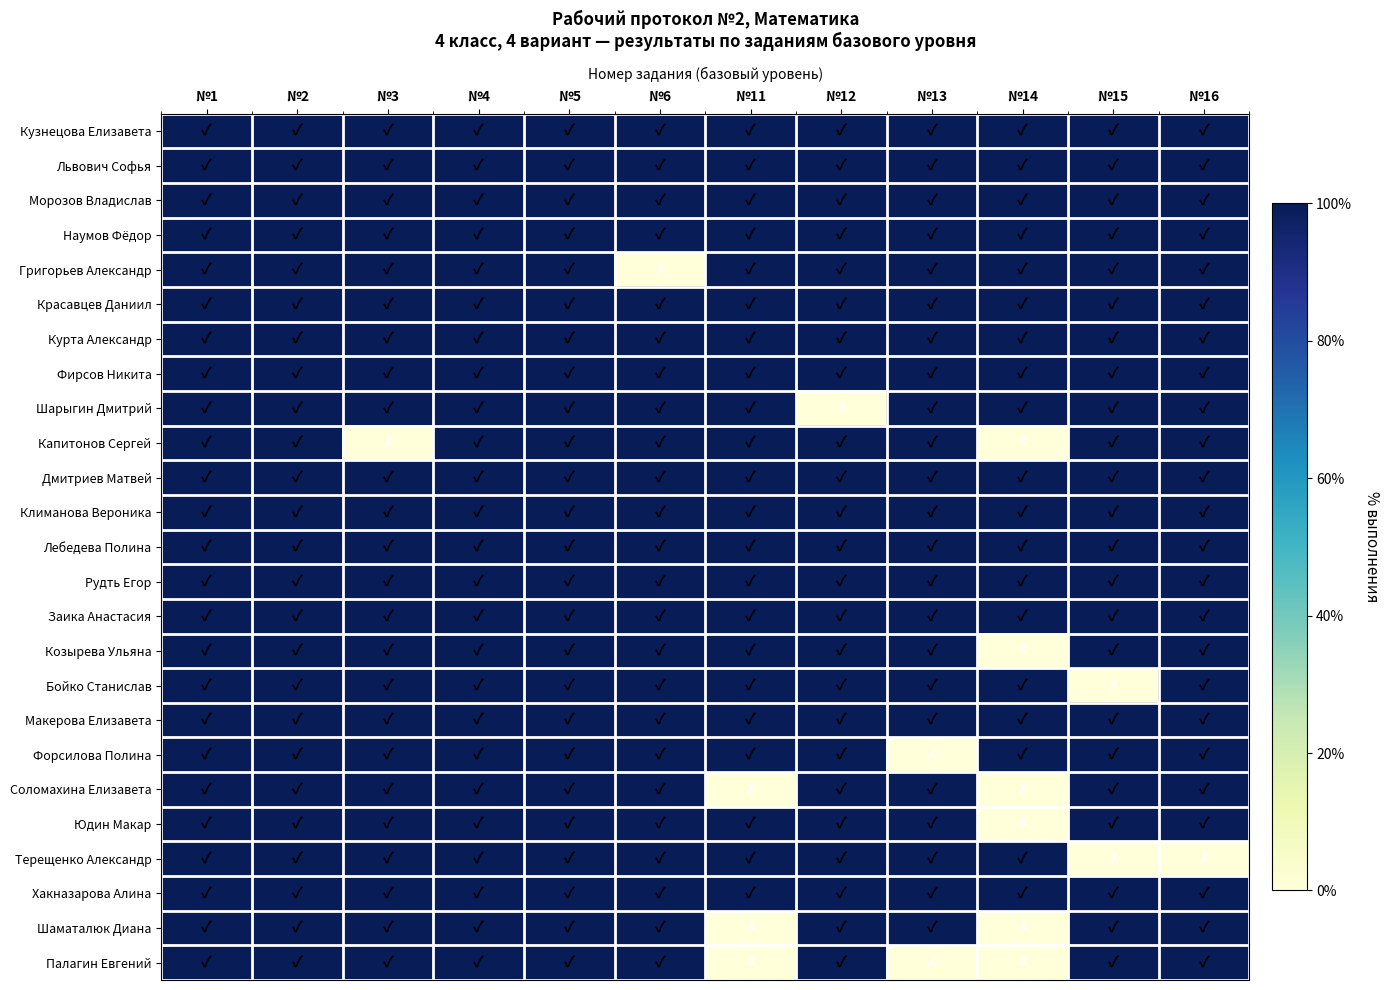

Reading left to right, transcribe all the data shown in this chart.

Кузнецова Елизавета: №1=1	№2=1	№3=1	№4=1	№5=1	№6=1	№11=1	№12=1	№13=1	№14=1	№15=1	№16=1
Львович Софья: №1=1	№2=1	№3=1	№4=1	№5=1	№6=1	№11=1	№12=1	№13=1	№14=1	№15=1	№16=1
Морозов Владислав: №1=1	№2=1	№3=1	№4=1	№5=1	№6=1	№11=1	№12=1	№13=1	№14=1	№15=1	№16=1
Наумов Фёдор: №1=1	№2=1	№3=1	№4=1	№5=1	№6=1	№11=1	№12=1	№13=1	№14=1	№15=1	№16=1
Григорьев Александр: №1=1	№2=1	№3=1	№4=1	№5=1	№6=0	№11=1	№12=1	№13=1	№14=1	№15=1	№16=1
Красавцев Даниил: №1=1	№2=1	№3=1	№4=1	№5=1	№6=1	№11=1	№12=1	№13=1	№14=1	№15=1	№16=1
Курта Александр: №1=1	№2=1	№3=1	№4=1	№5=1	№6=1	№11=1	№12=1	№13=1	№14=1	№15=1	№16=1
Фирсов Никита: №1=1	№2=1	№3=1	№4=1	№5=1	№6=1	№11=1	№12=1	№13=1	№14=1	№15=1	№16=1
Шарыгин Дмитрий: №1=1	№2=1	№3=1	№4=1	№5=1	№6=1	№11=1	№12=0	№13=1	№14=1	№15=1	№16=1
Капитонов Сергей: №1=1	№2=1	№3=0	№4=1	№5=1	№6=1	№11=1	№12=1	№13=1	№14=0	№15=1	№16=1
Дмитриев Матвей: №1=1	№2=1	№3=1	№4=1	№5=1	№6=1	№11=1	№12=1	№13=1	№14=1	№15=1	№16=1
Климанова Вероника: №1=1	№2=1	№3=1	№4=1	№5=1	№6=1	№11=1	№12=1	№13=1	№14=1	№15=1	№16=1
Лебедева Полина: №1=1	№2=1	№3=1	№4=1	№5=1	№6=1	№11=1	№12=1	№13=1	№14=1	№15=1	№16=1
Рудть Егор: №1=1	№2=1	№3=1	№4=1	№5=1	№6=1	№11=1	№12=1	№13=1	№14=1	№15=1	№16=1
Заика Анастасия: №1=1	№2=1	№3=1	№4=1	№5=1	№6=1	№11=1	№12=1	№13=1	№14=1	№15=1	№16=1
Козырева Ульяна: №1=1	№2=1	№3=1	№4=1	№5=1	№6=1	№11=1	№12=1	№13=1	№14=0	№15=1	№16=1
Бойко Станислав: №1=1	№2=1	№3=1	№4=1	№5=1	№6=1	№11=1	№12=1	№13=1	№14=1	№15=0	№16=1
Макерова Елизавета: №1=1	№2=1	№3=1	№4=1	№5=1	№6=1	№11=1	№12=1	№13=1	№14=1	№15=1	№16=1
Форсилова Полина: №1=1	№2=1	№3=1	№4=1	№5=1	№6=1	№11=1	№12=1	№13=0	№14=1	№15=1	№16=1
Соломахина Елизавета: №1=1	№2=1	№3=1	№4=1	№5=1	№6=1	№11=0	№12=1	№13=1	№14=0	№15=1	№16=1
Юдин Макар: №1=1	№2=1	№3=1	№4=1	№5=1	№6=1	№11=1	№12=1	№13=1	№14=0	№15=1	№16=1
Терещенко Александр: №1=1	№2=1	№3=1	№4=1	№5=1	№6=1	№11=1	№12=1	№13=1	№14=1	№15=0	№16=0
Хакназарова Алина: №1=1	№2=1	№3=1	№4=1	№5=1	№6=1	№11=1	№12=1	№13=1	№14=1	№15=1	№16=1
Шаматалюк Диана: №1=1	№2=1	№3=1	№4=1	№5=1	№6=1	№11=0	№12=1	№13=1	№14=0	№15=1	№16=1
Палагин Евгений: №1=1	№2=1	№3=1	№4=1	№5=1	№6=1	№11=0	№12=1	№13=0	№14=0	№15=1	№16=1